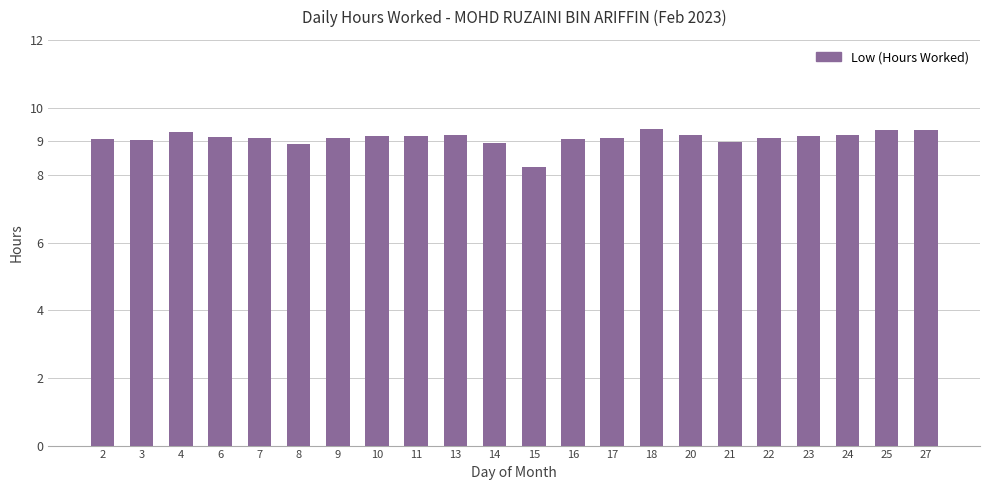

Are the bars horizontal?

No